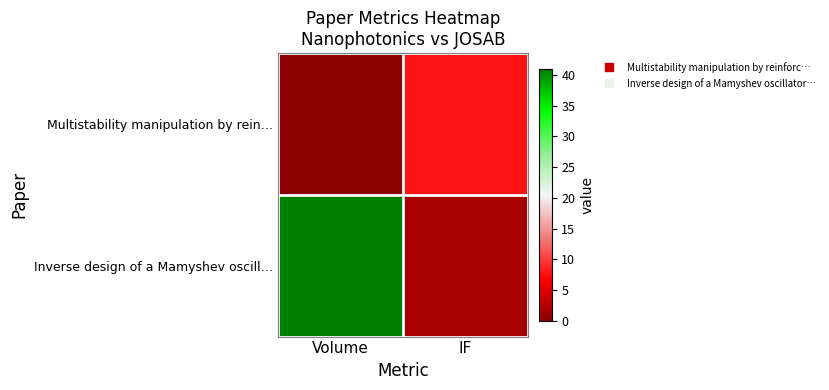

Rank the series at Volume from lowest to highest value.

Multistability manipulation by rein…, Inverse design of a Mamyshev oscill…